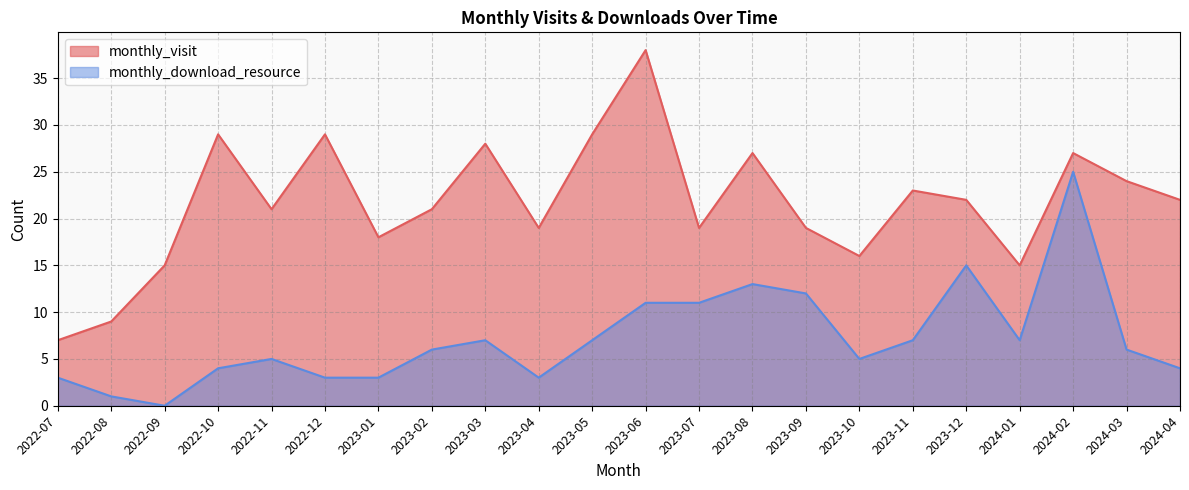

Rank the series by their average value, from highest to lowest.

monthly_visit, monthly_download_resource